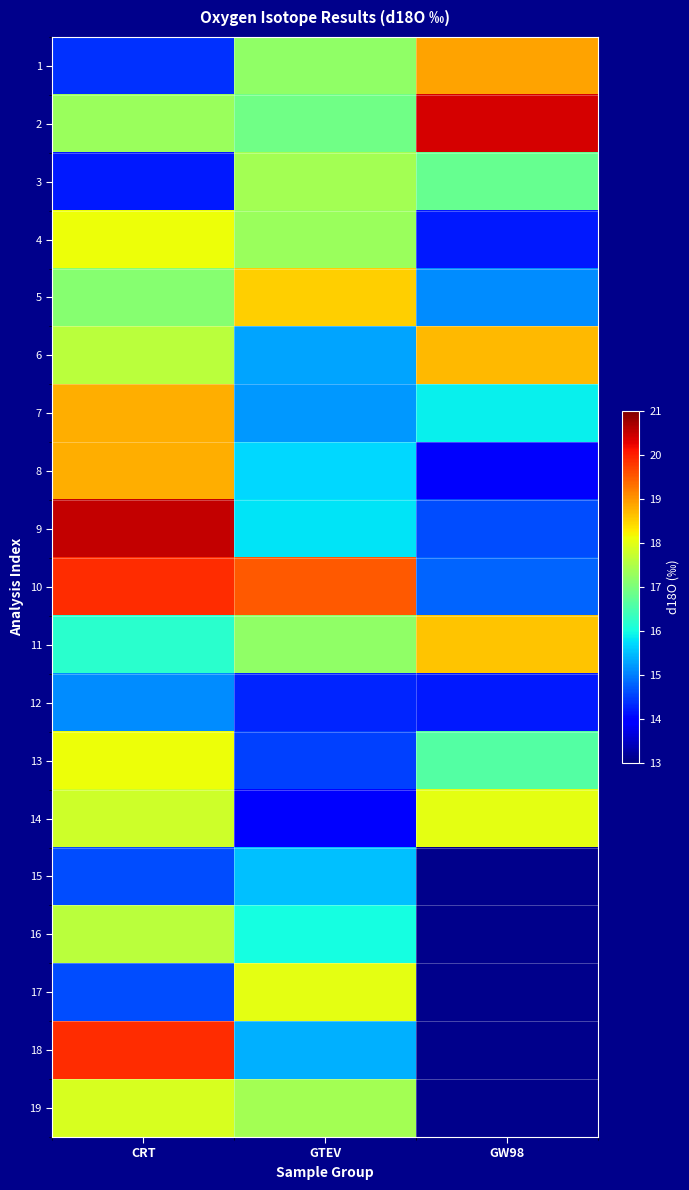

Is it true that 19 equals 17.4 at GTEV?

True